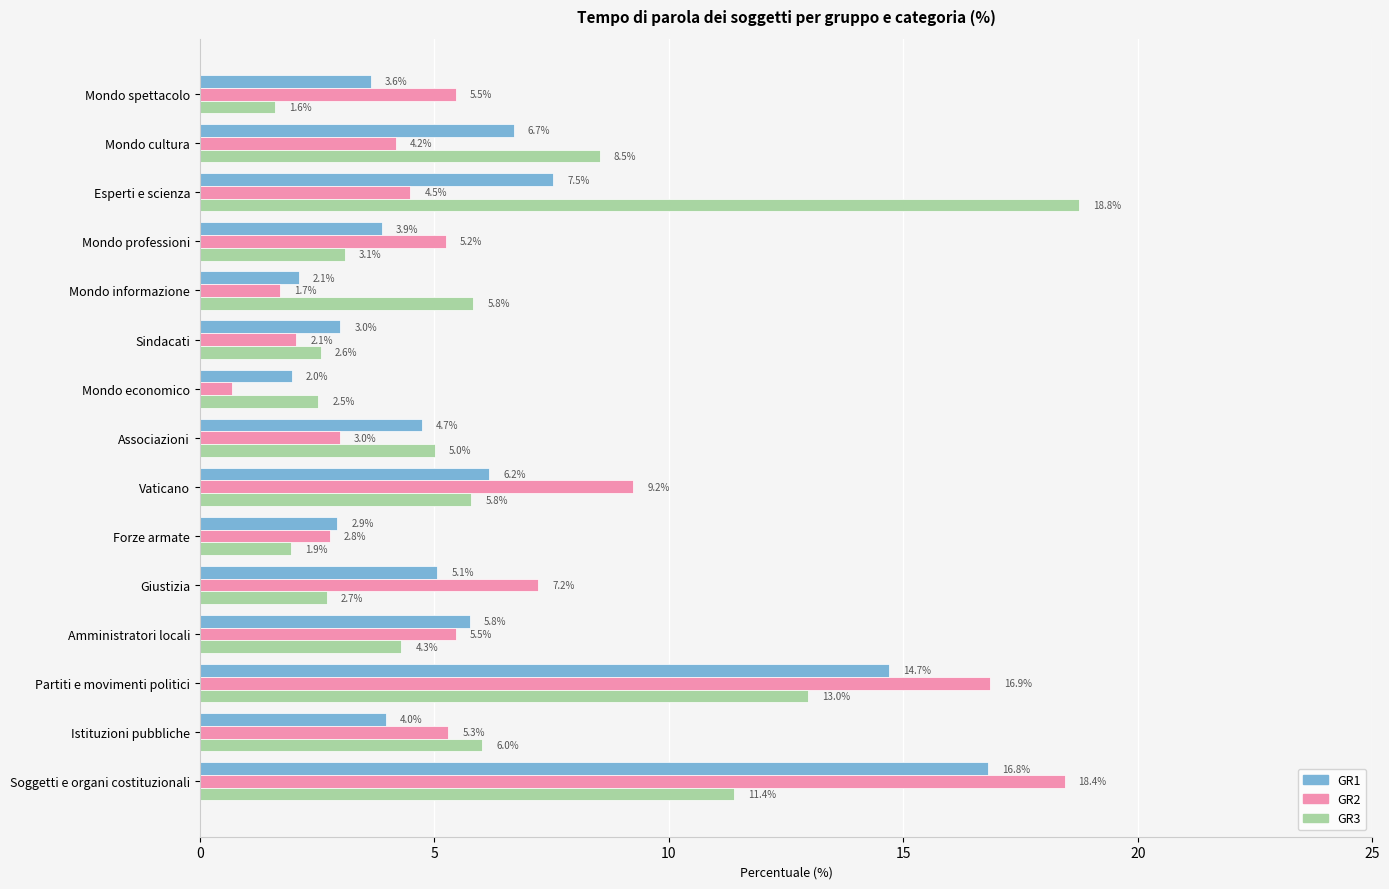

What is the minimum value for GR1?

2.0